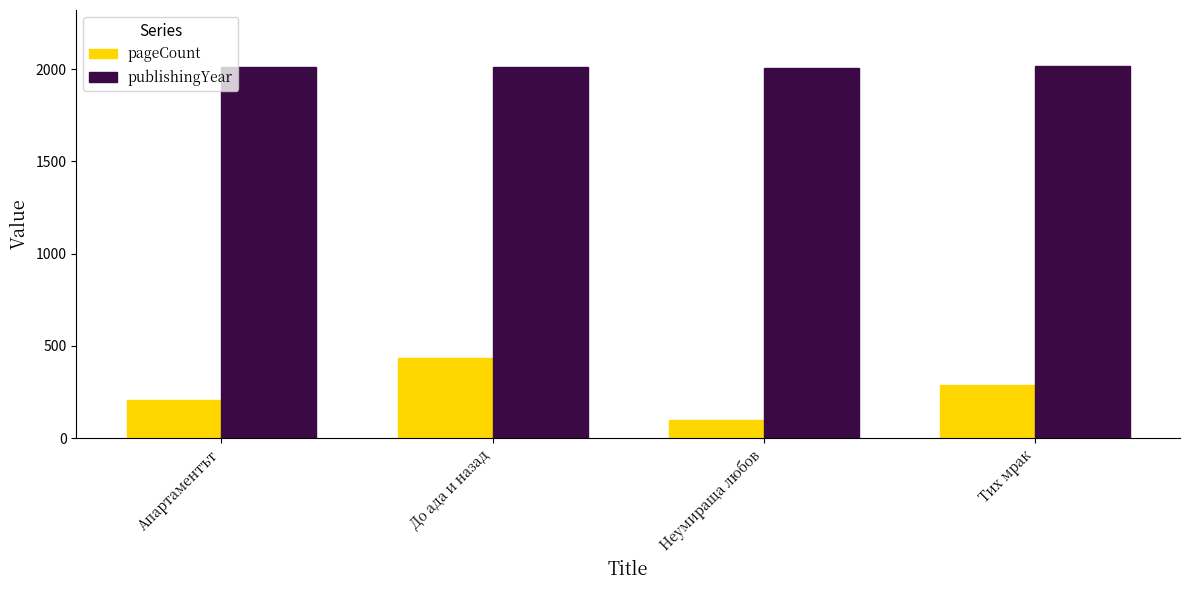

How many bars are there in each group?

2